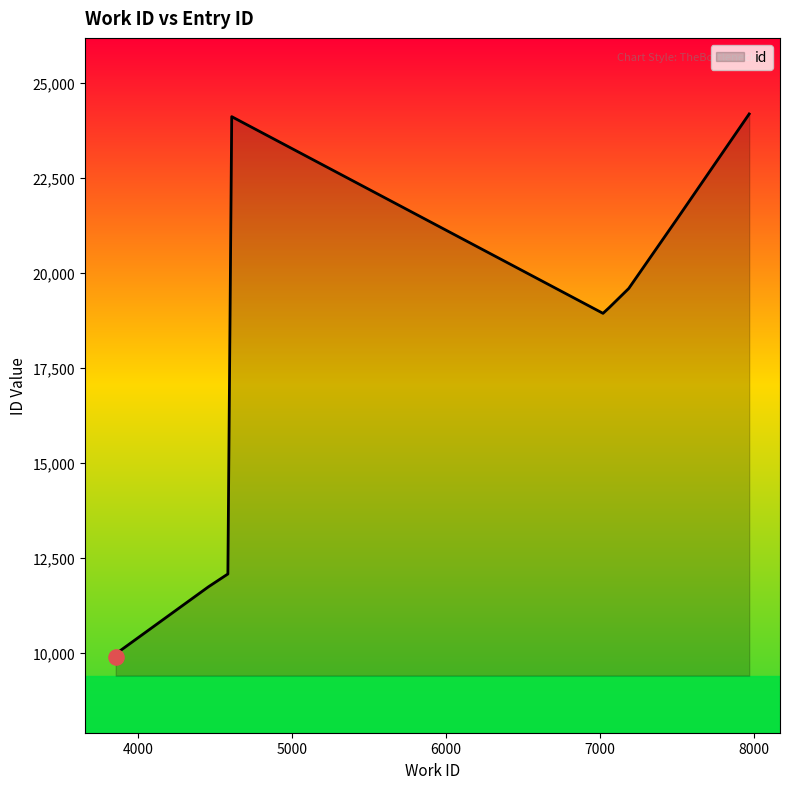

What is the minimum value shown in the chart?

9907